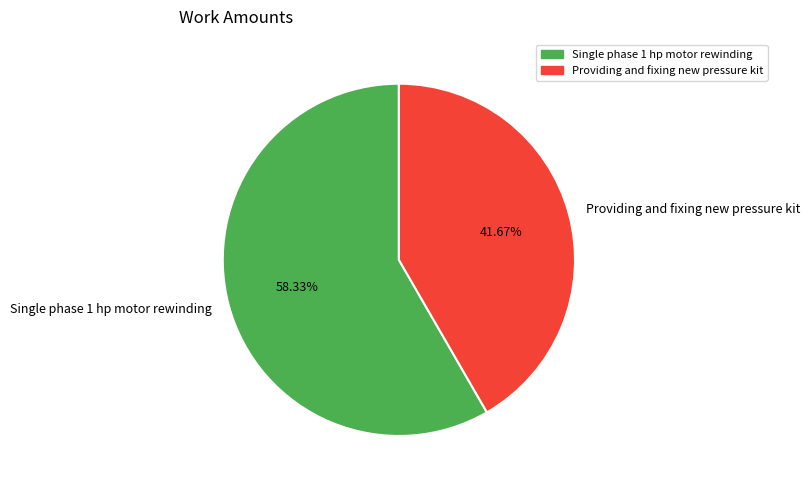

Which slice represents more than half of the pie?

Single phase 1 hp motor rewinding